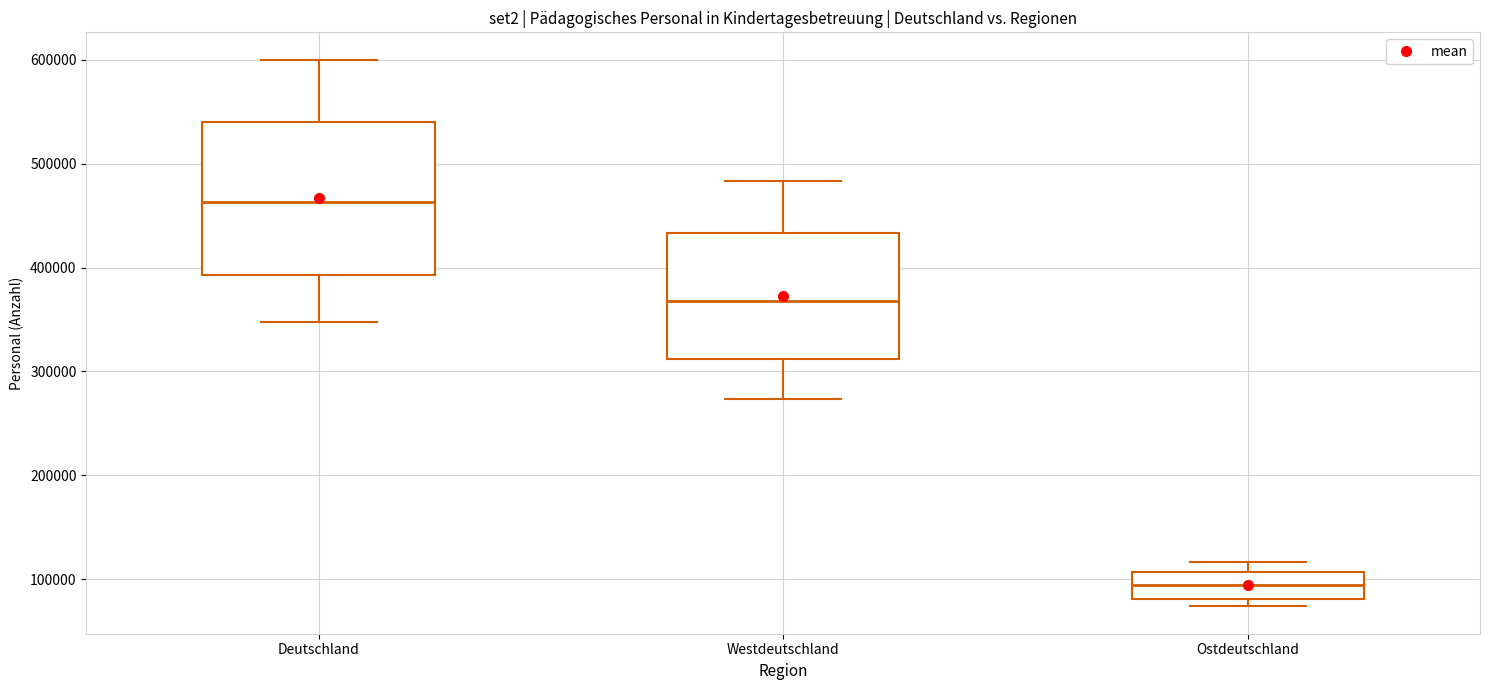

Reading left to right, transcribe this box plot: for each box, give where its median line is, the range the box spans, and where its two whiskers end, as read against the y-axis. The values are not printed on the chart, so give them approximately, as read against the axis.

Deutschland: median 460000, box 390000 to 540000, whiskers 350000 to 600000
Westdeutschland: median 370000, box 310000 to 430000, whiskers 270000 to 480000
Ostdeutschland: median 90000, box 80000 to 110000, whiskers 70000 to 120000